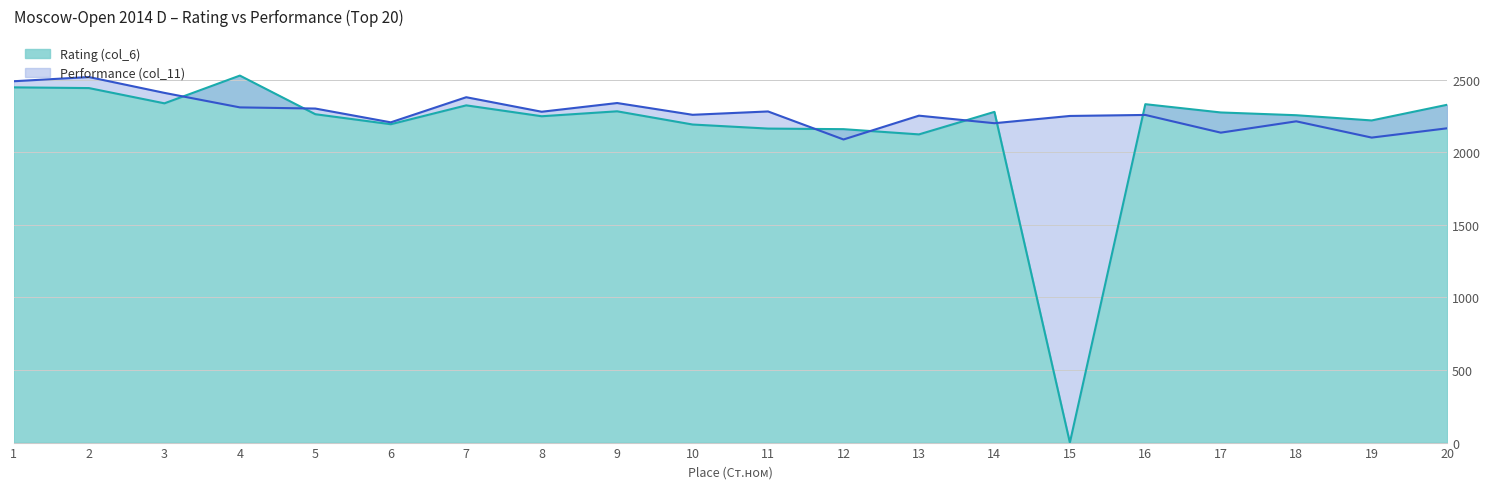

Does the chart have visible grid lines?

Yes